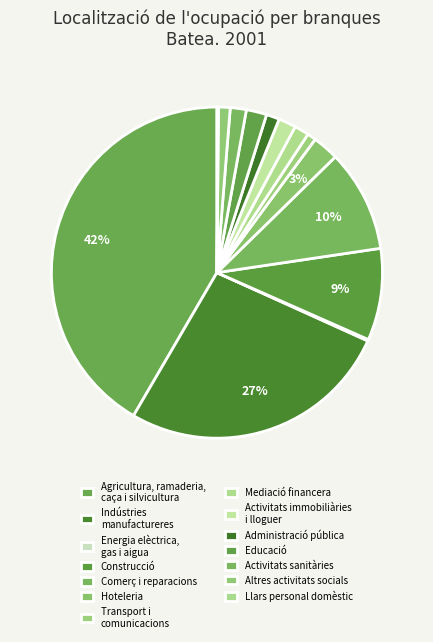

To the nearest percent, what is the combined percentage of Altres activitats socials and Activitats sanitàries?

3%